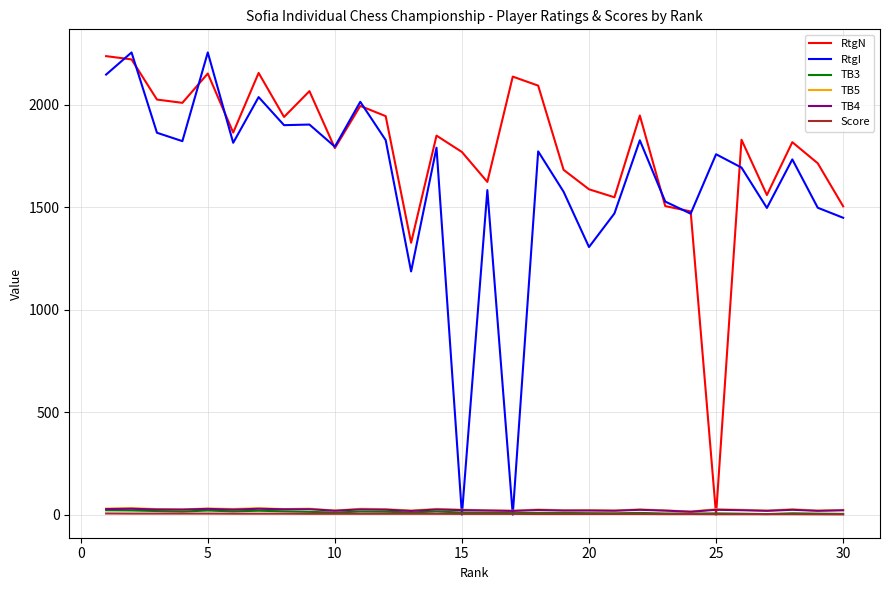

Which series has the widest spread of values?

RtgI